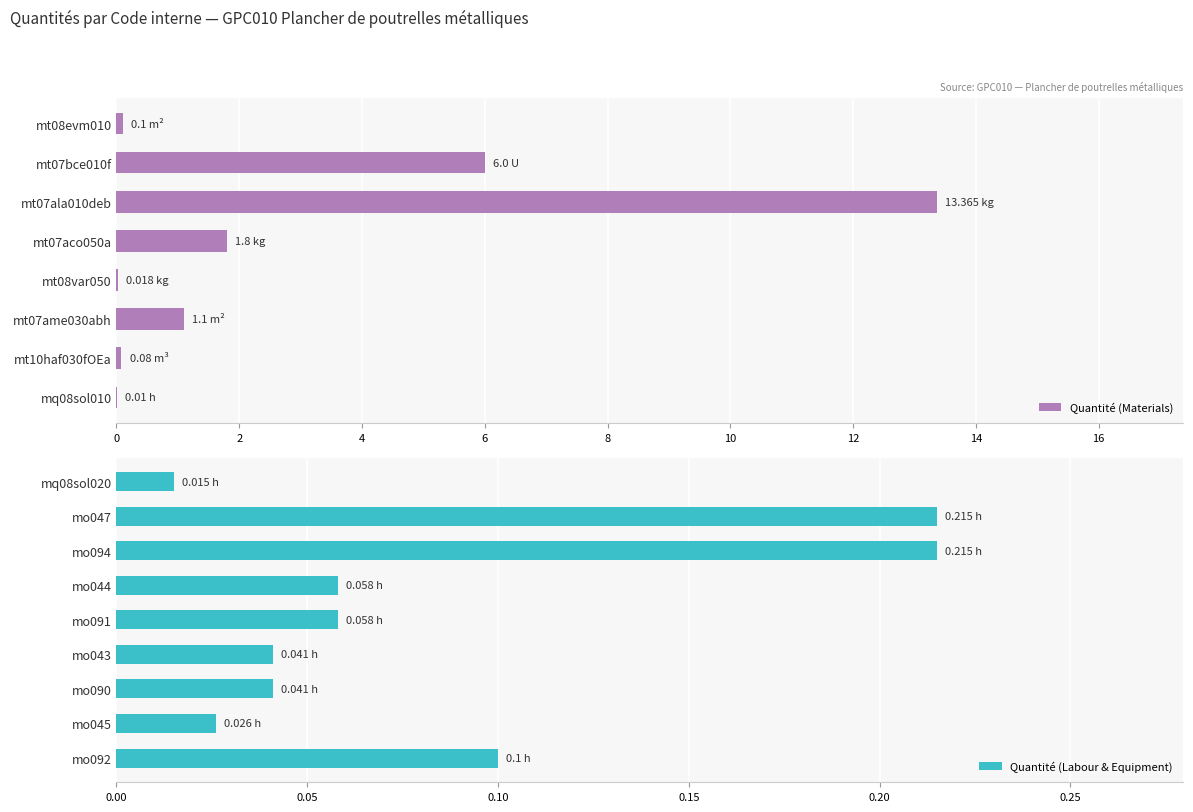

Between mt08evm010 and mt07ala010deb, which is larger?

mt07ala010deb